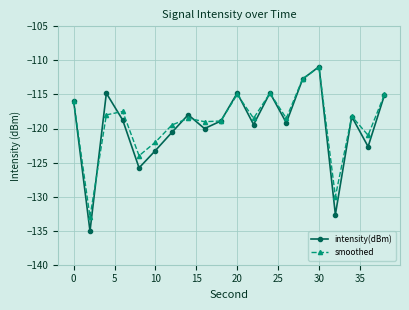

What is the average value of the intensity(dBm) series?

-119.6